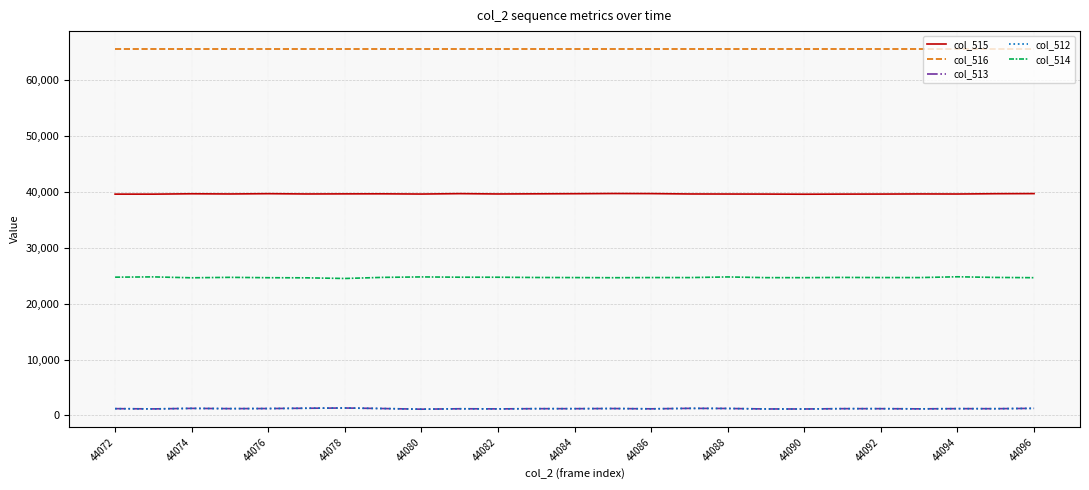

What is the greatest value displayed?

65535